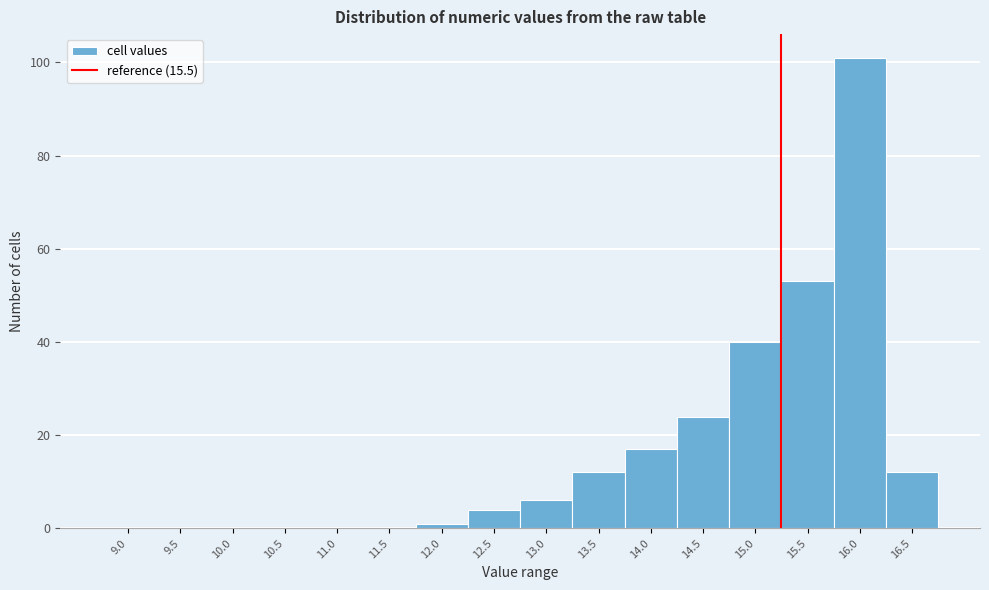

Reading left to right, what are all the values shown in this chart?

9.0=0	9.5=0	10.0=0	10.5=0	11.0=0	11.5=0	12.0=1	12.5=4	13.0=6	13.5=12	14.0=17	14.5=24	15.0=40	15.5=53	16.0=101	16.5=12